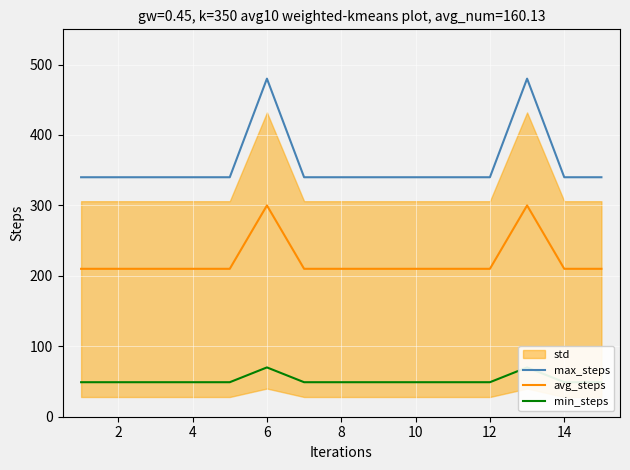

How many lines are shown in the chart?

3